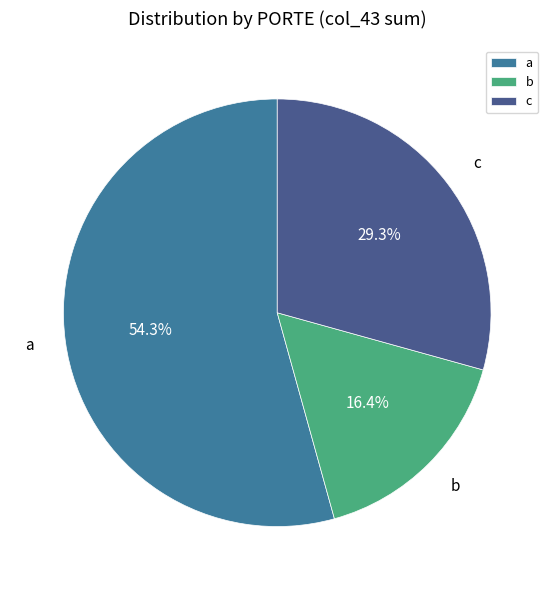

To the nearest percent, what is the difference between the largest and smallest slice percentages?

38%